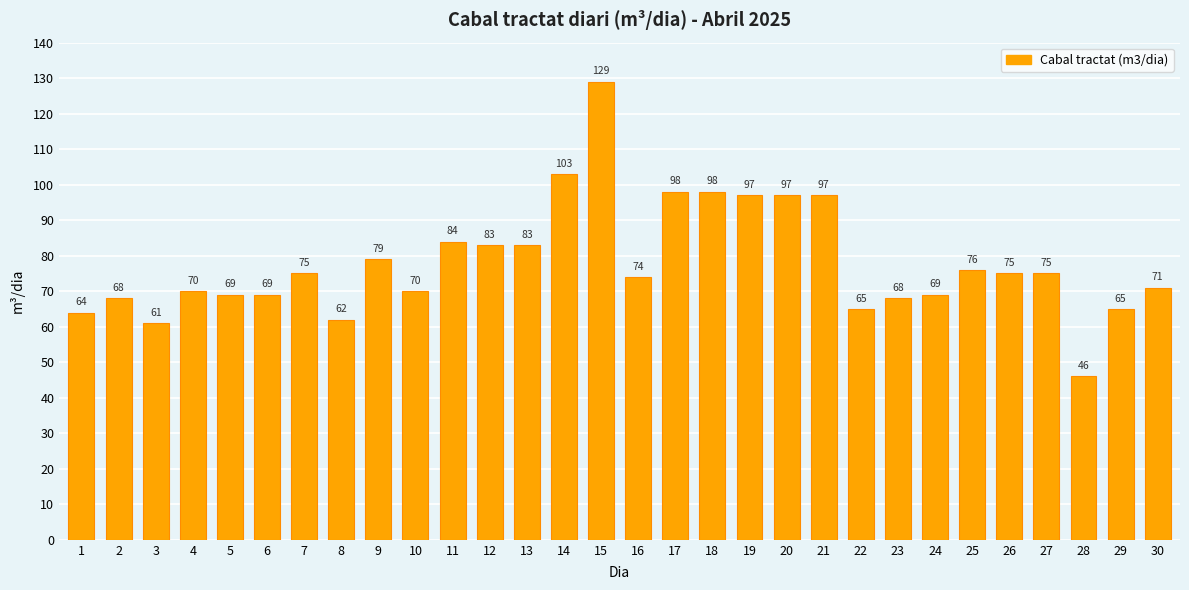

What is the average value?

78